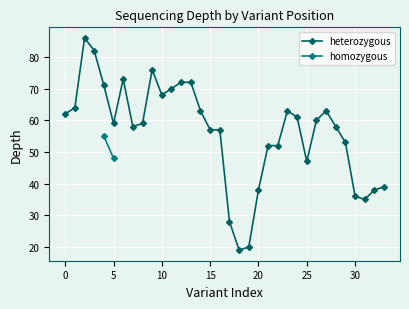

True or false: heterozygous has more than 2 points higher than both neighbors.

True